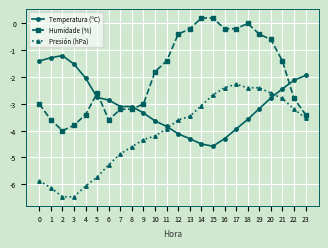

What is the difference between the highest and lowest values at 15?

4.8